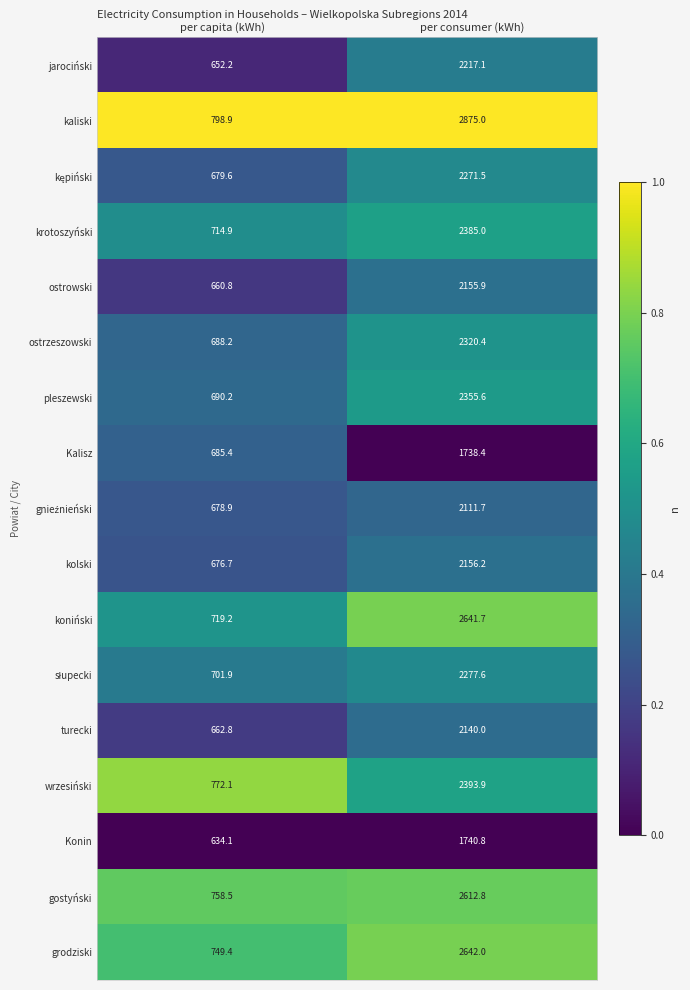

Where does the Kalisz series first go above 1738?

per consumer (kWh)